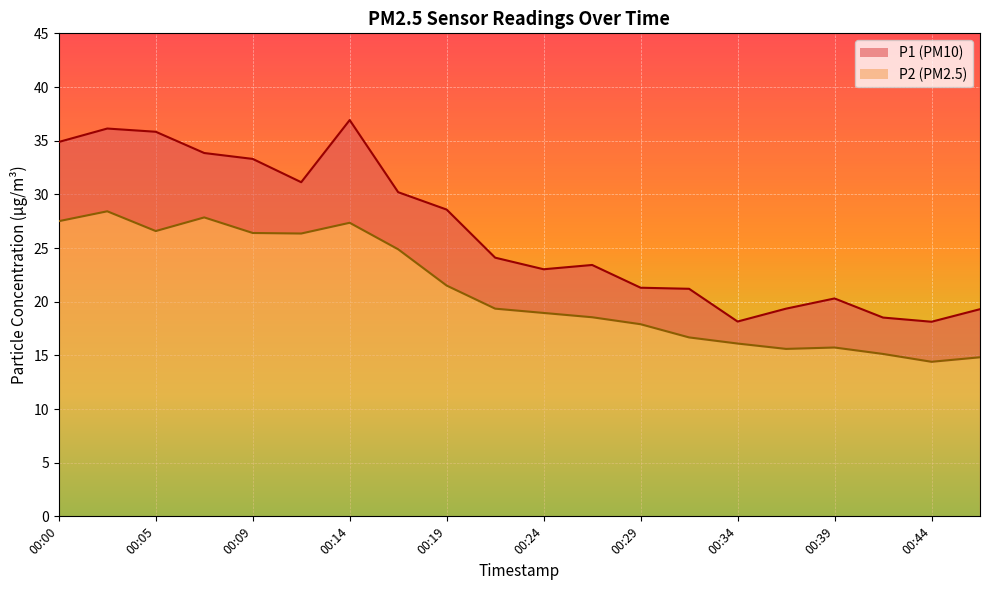

True or false: P1 and P2 intersect in this chart.

False